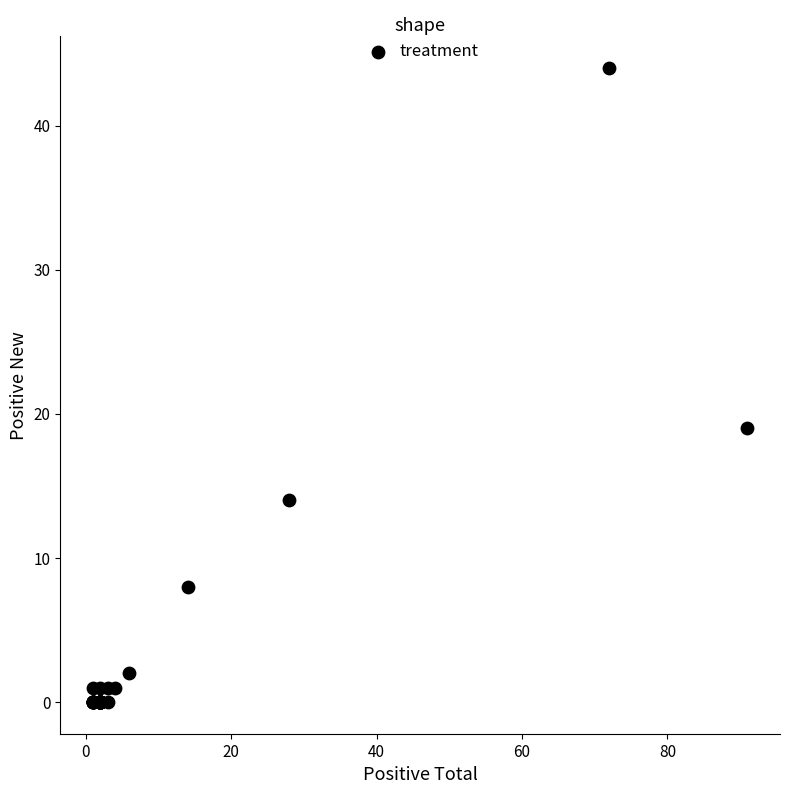

What Y value in the scatter plot is closest to 22?

19